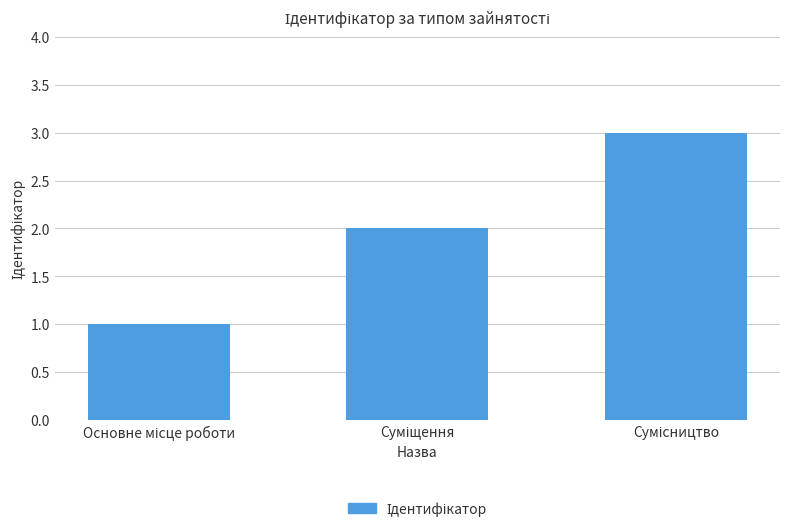

What is the maximum value shown in the chart?

3